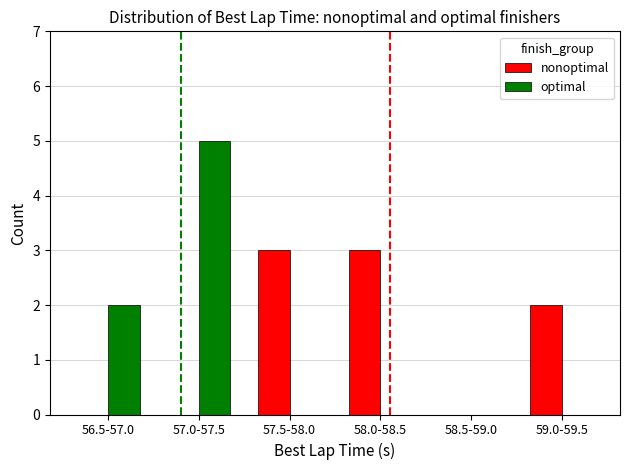

How many nonoptimal values are between 0 and 3?

6